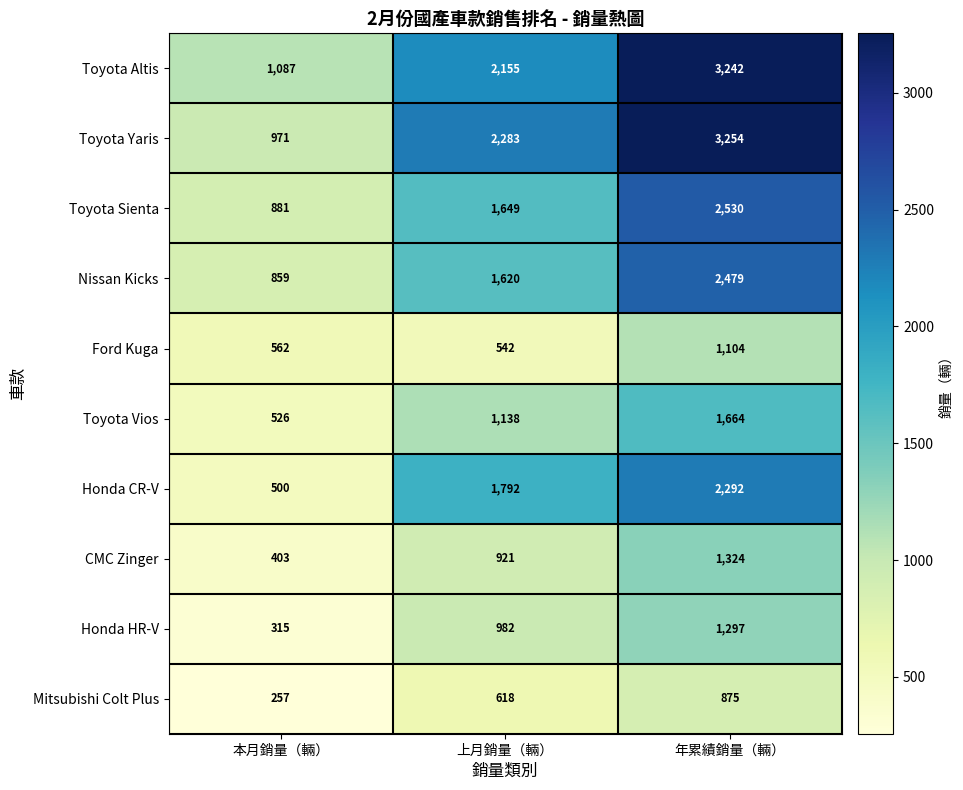

What is the maximum value shown in the chart?

3254